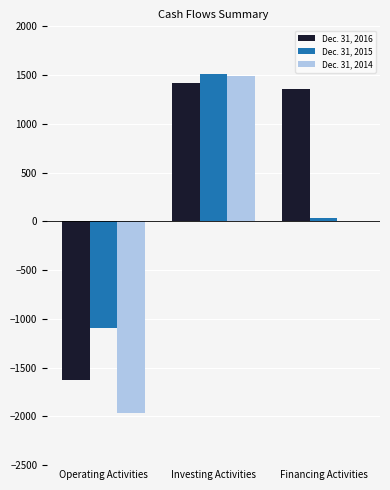

Is the value of Dec. 31, 2015 at Investing Activities greater than the value of Dec. 31, 2014 at Operating Activities?

Yes